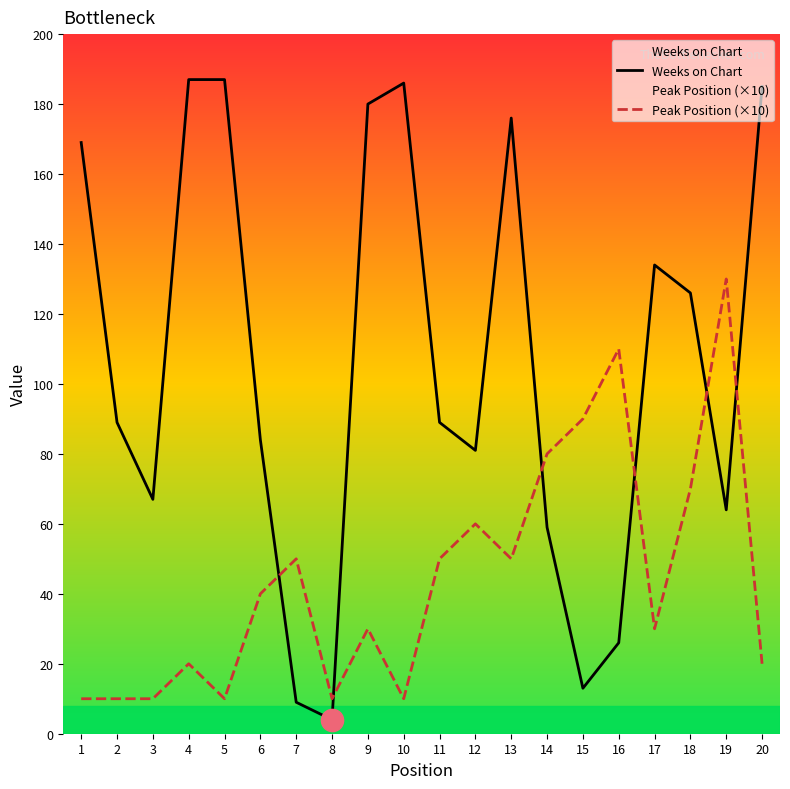

At how many categories does at least one series exceed 122?

10